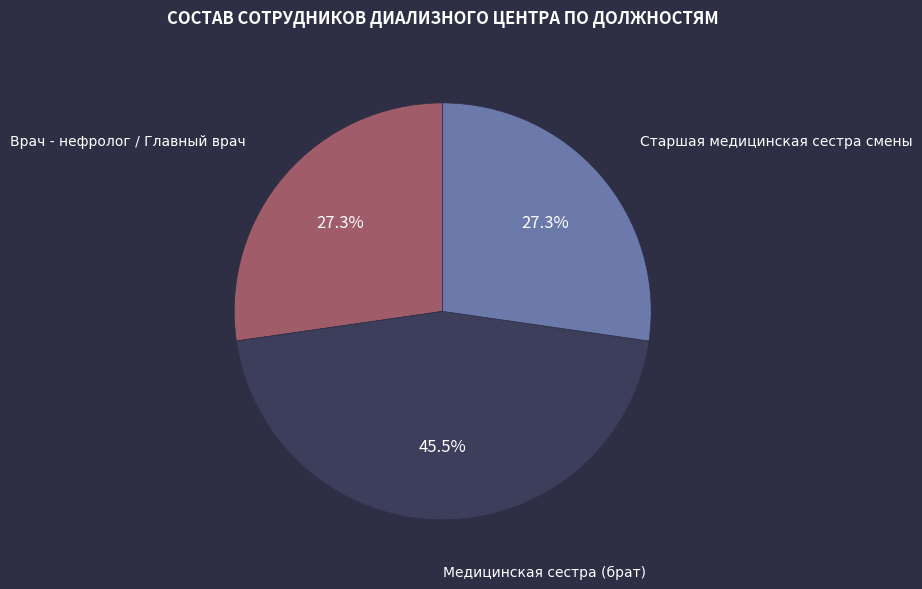

Does Медицинская сестра (брат) represent more than half of the total?

No